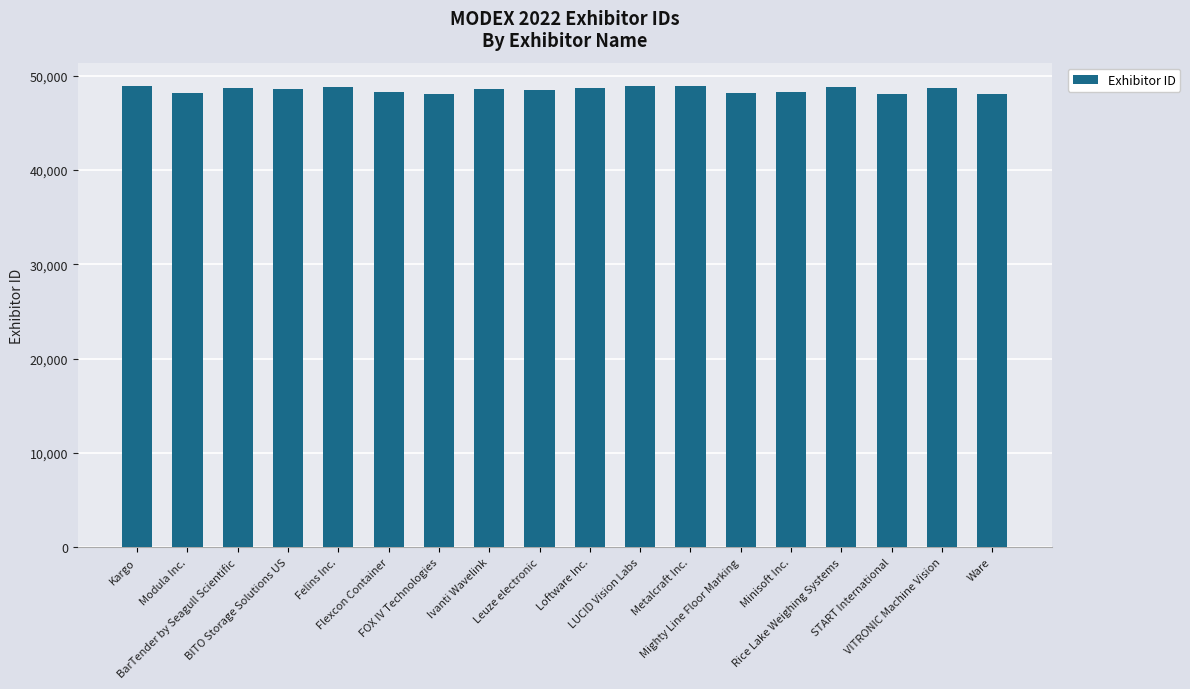

What is the label of the 15th bar from the left?

Rice Lake Weighing Systems